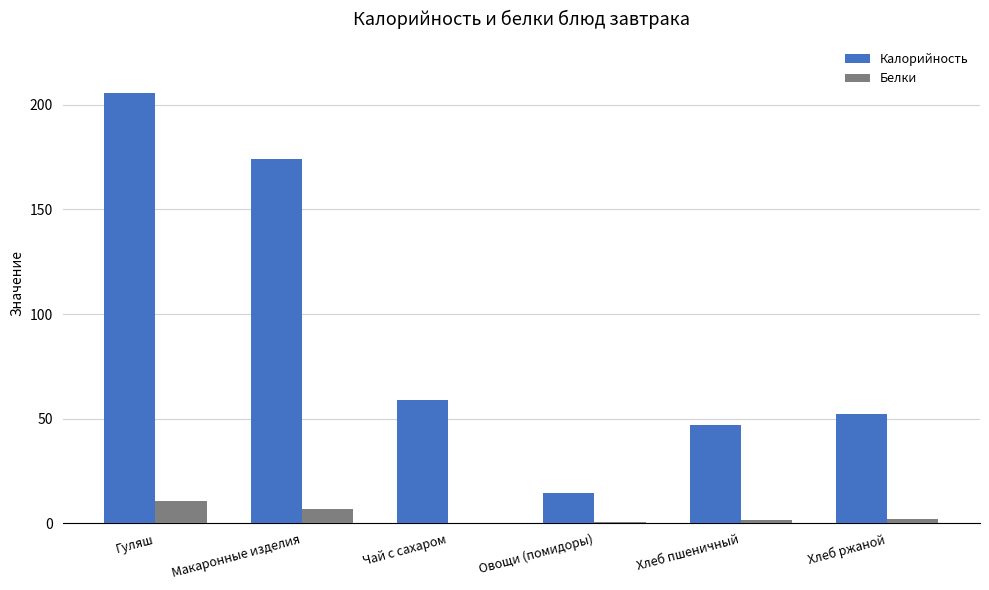

Which series has the largest total across all categories?

Калорийность